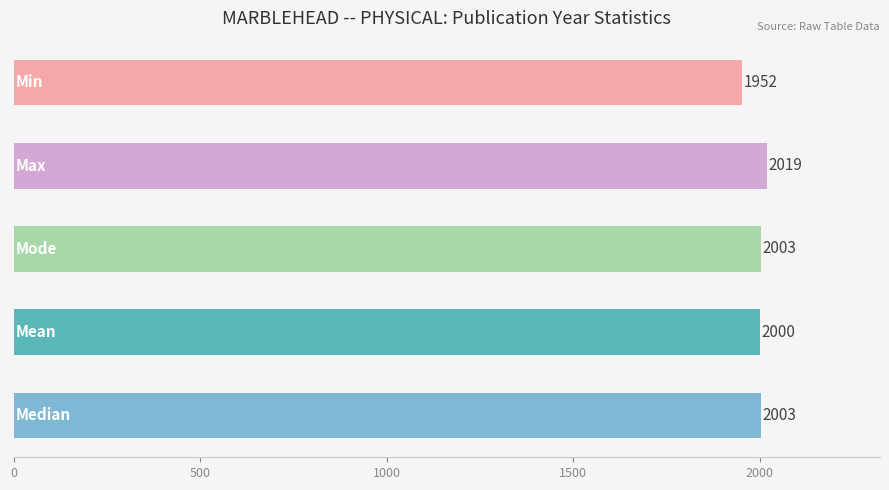

Reading top to bottom, extract all data points from this chart.

1952	2019	2003	2000	2003